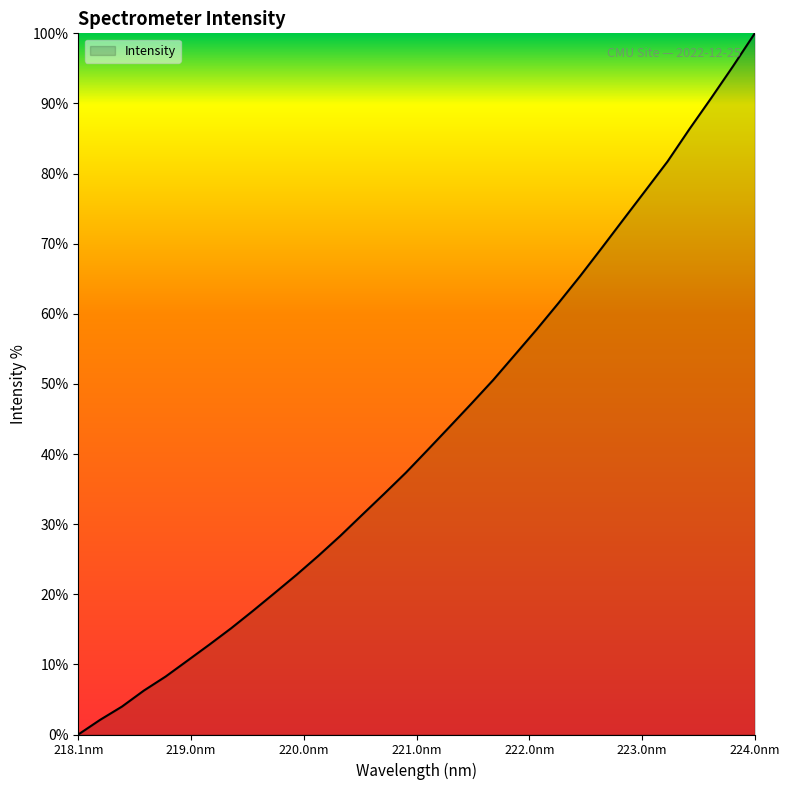

Is this an area chart (filled region under the line)?

Yes